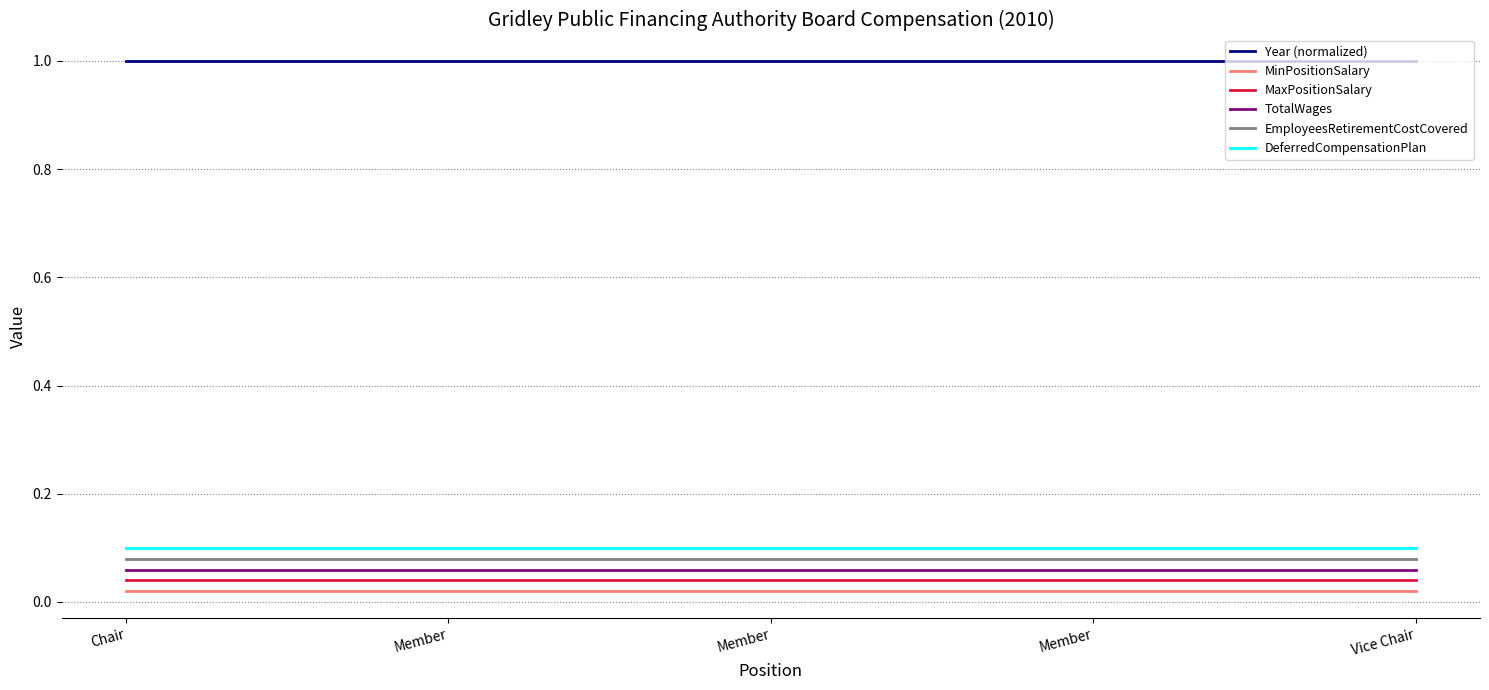

How many categories are shown in the chart?

5